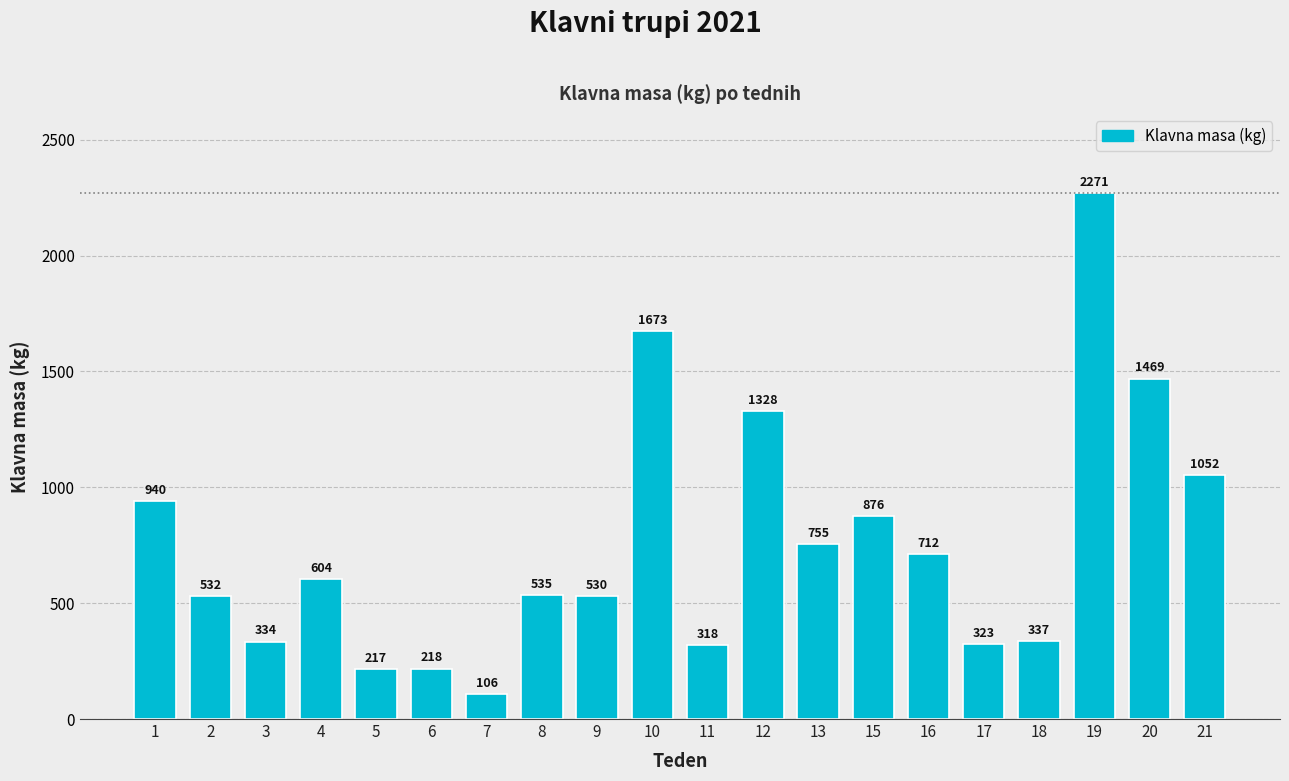

Reading left to right, what are all the values shown in this chart?

1=940	2=532	3=334	4=604	5=217	6=218	7=106	8=535	9=530	10=1673	11=318	12=1328	13=755	15=876	16=712	17=323	18=337	19=2271	20=1469	21=1052